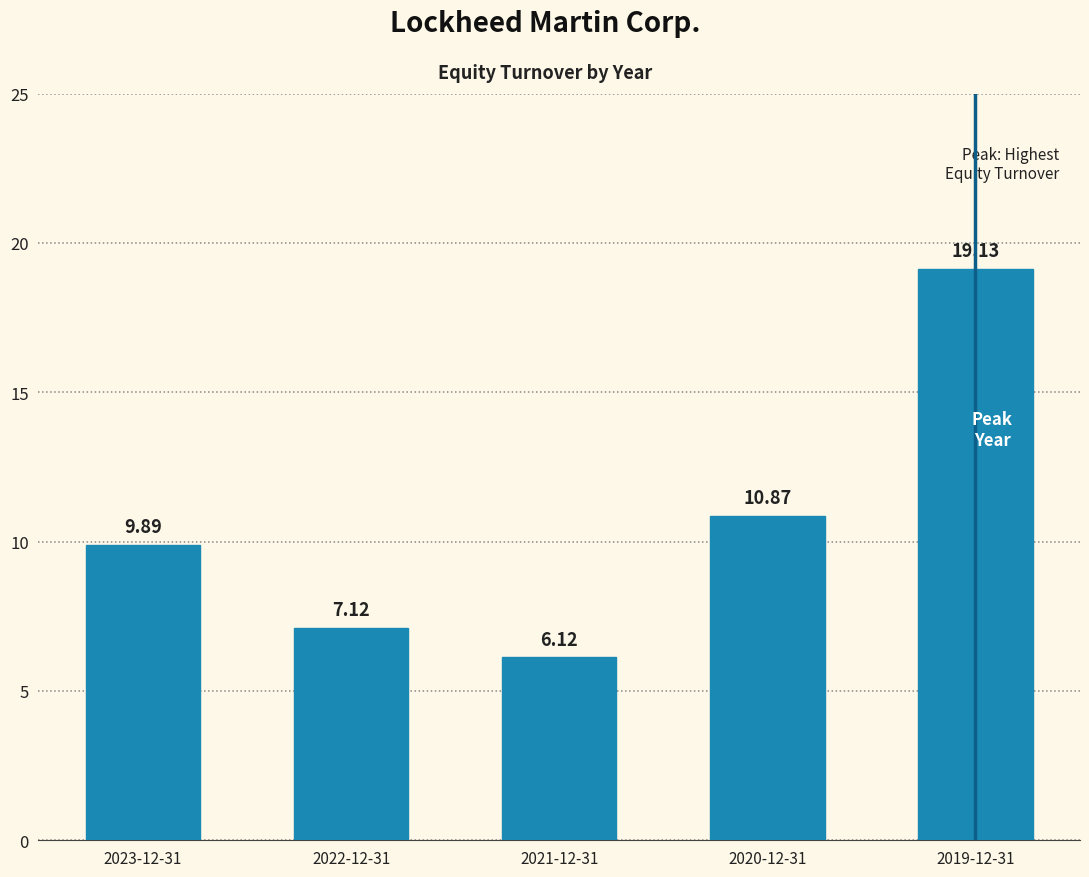

List the labels in order of value, smallest first.

2021-12-31, 2022-12-31, 2023-12-31, 2020-12-31, 2019-12-31